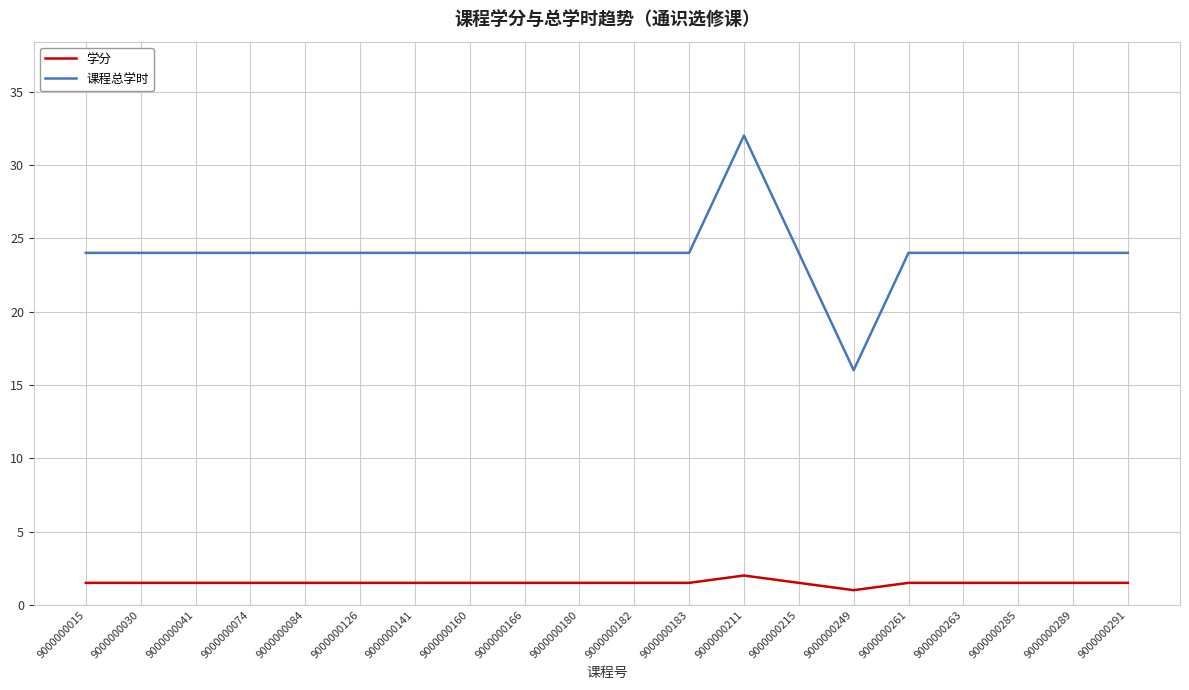

True or false: 课程总学时 and 学分 intersect in this chart.

False